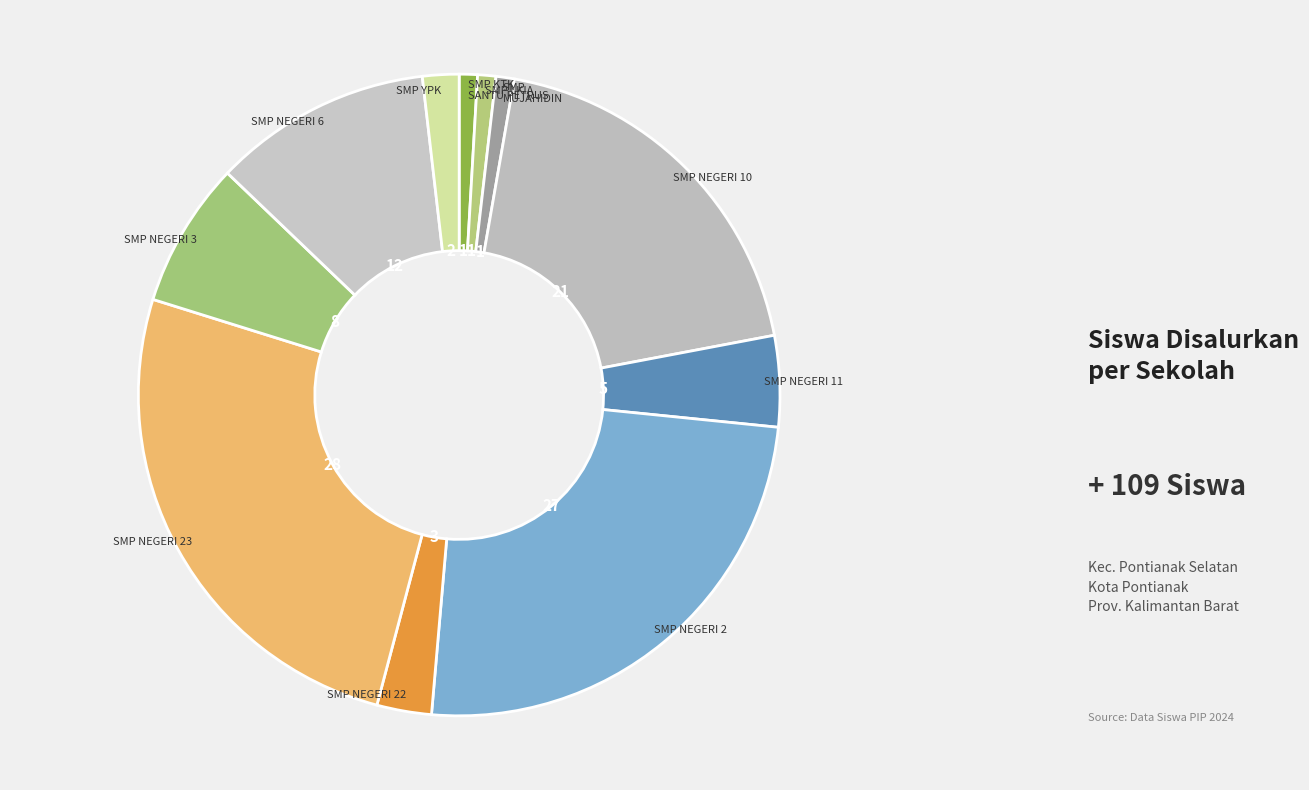

Count the number of slices in the pie.

11